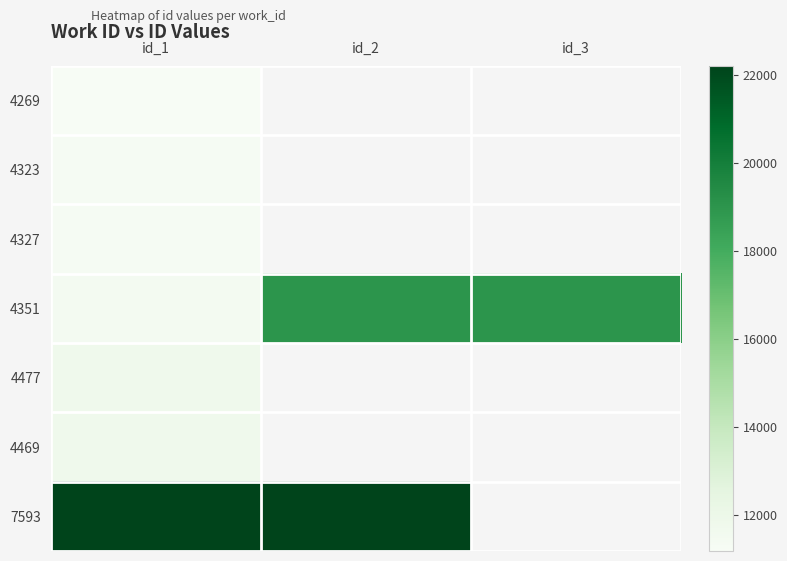

List the series in order of their peak value, lowest first.

4269, 4323, 4327, 4477, 4469, 4351, 7593